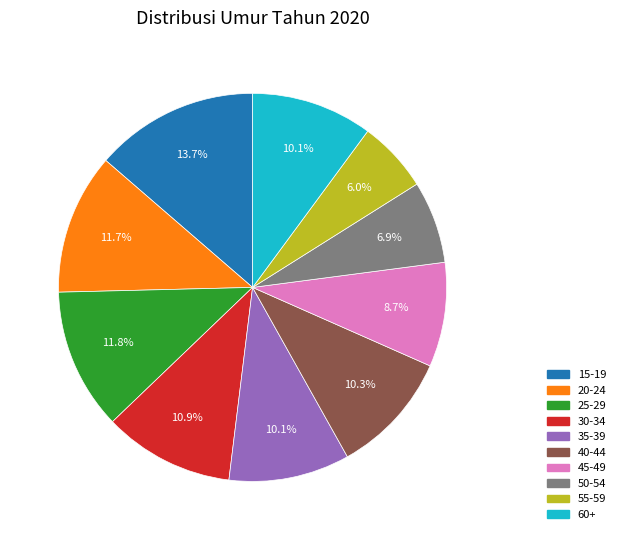

To the nearest percent, what is the difference between the 30-34 and 25-29 slice percentages?

1%